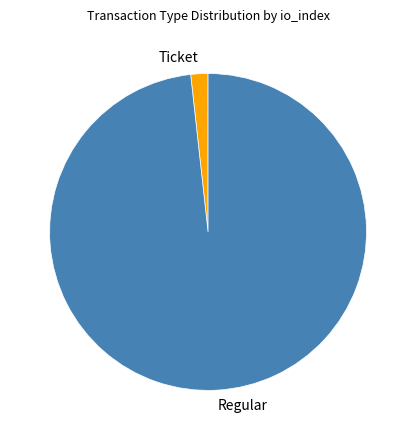

Which has a higher value, Ticket or Regular?

Regular